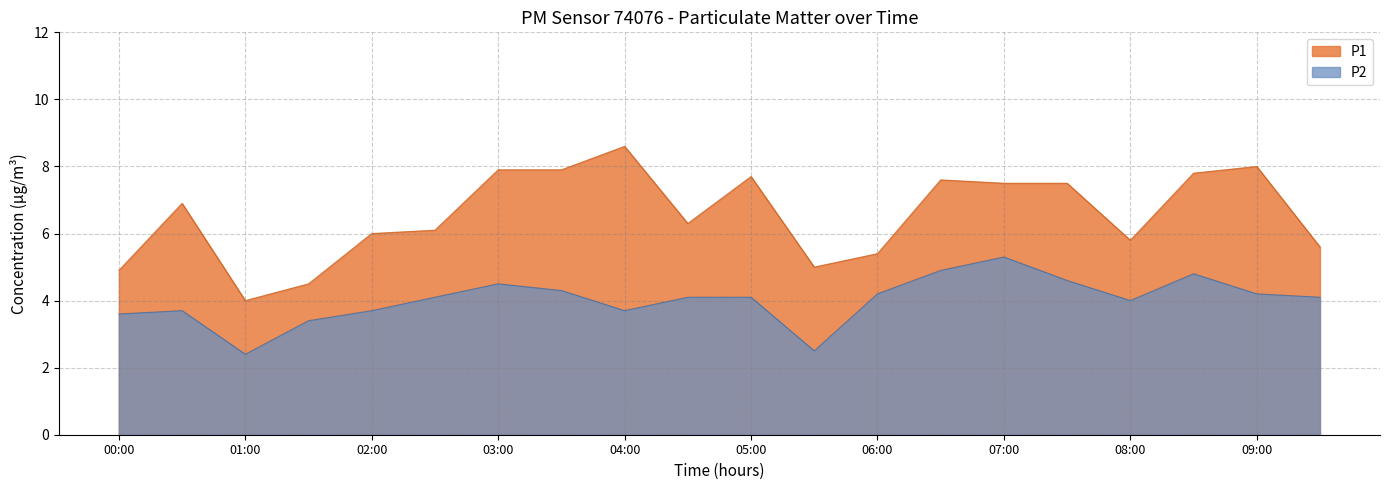

How many lines are shown in the chart?

2